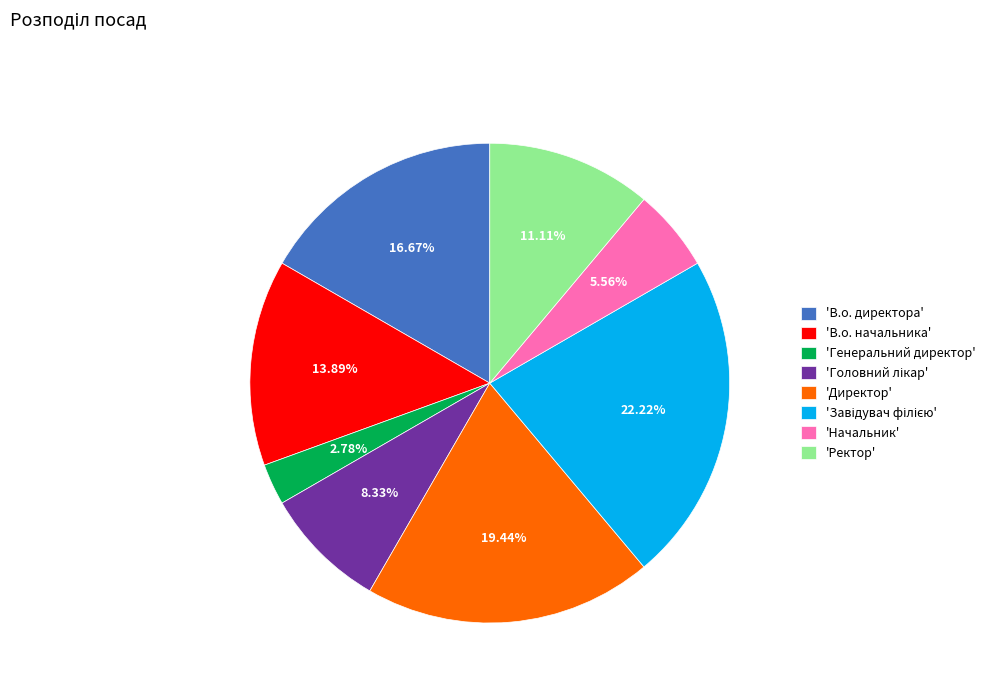

How many segments does this pie chart have?

8